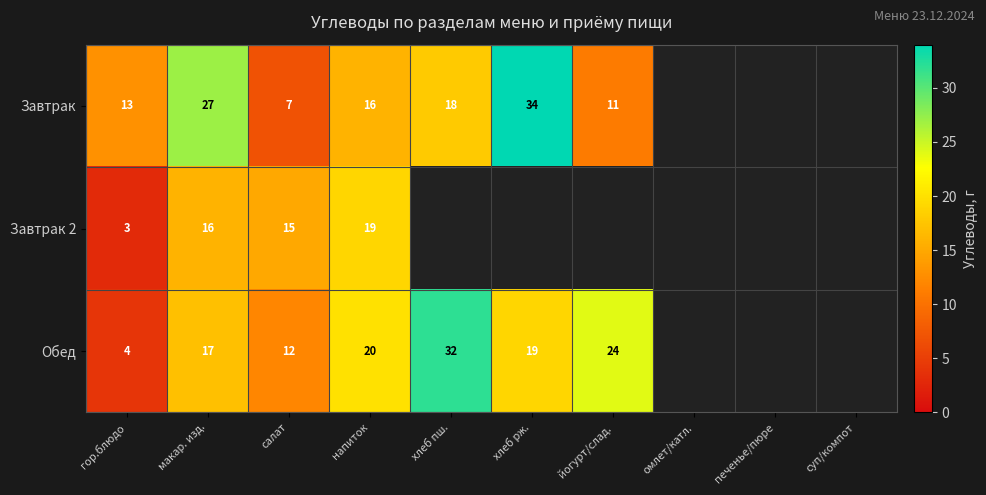

What is the total value across all series at напиток?

55